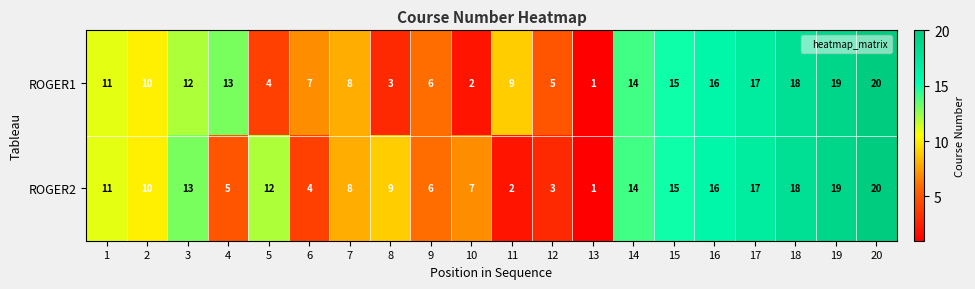

Which series changed the most between 11 and 12?

ROGER1